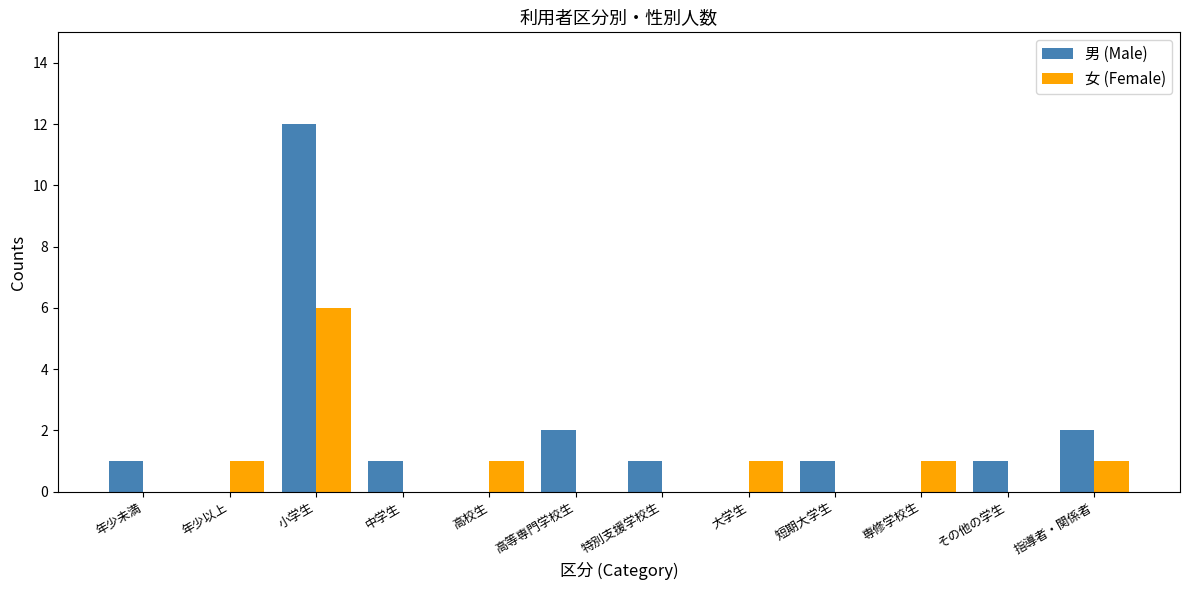

What is the sum of the 男 (Male) values at 指導者・関係者 and 特別支援学校生?

3